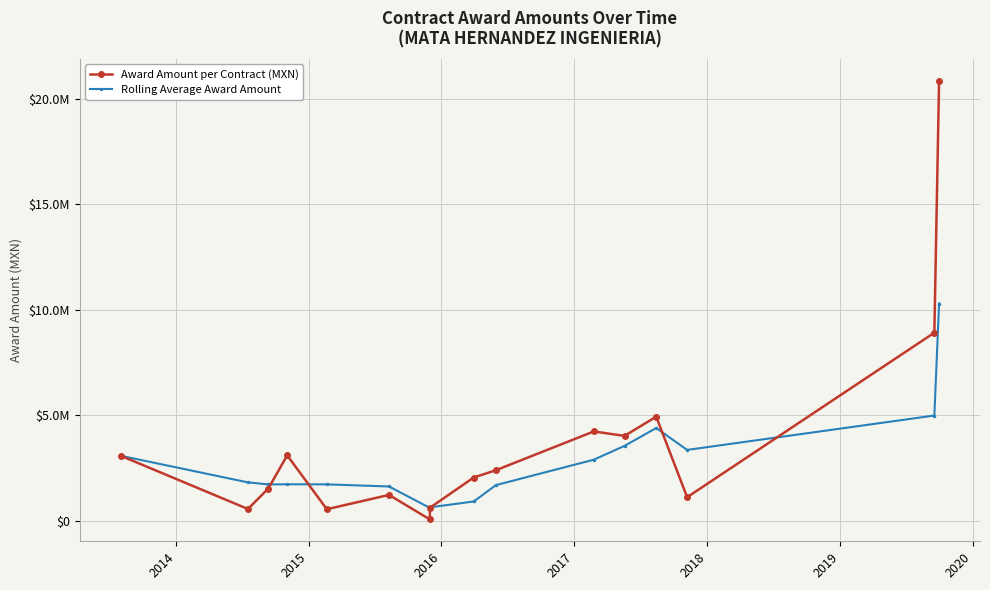

Which series has the largest total across all categories?

Award Amount per Contract (MXN)